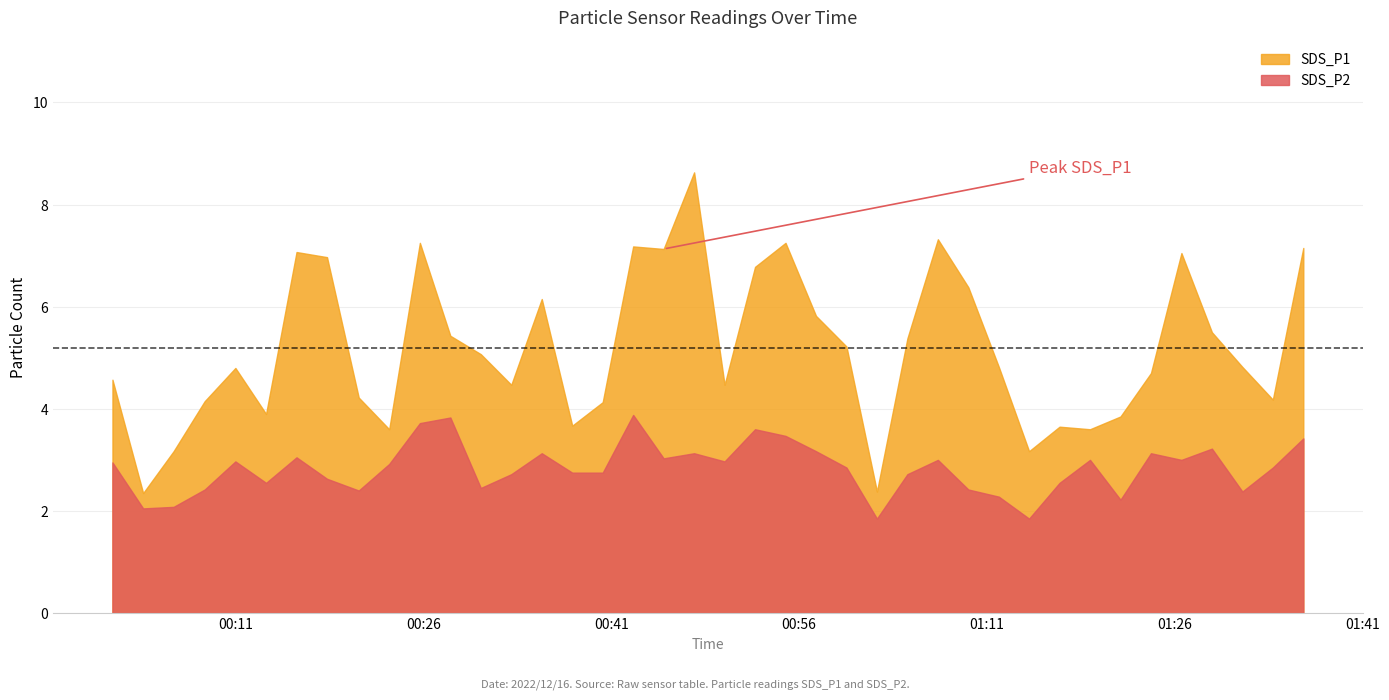

True or false: SDS_P1 and SDS_P2 cross at least once.

False